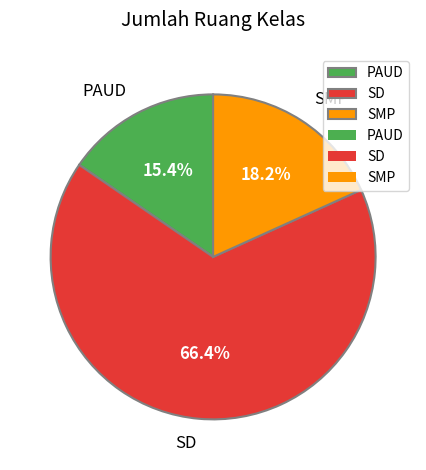

To the nearest percent, what portion does PAUD represent?

15%